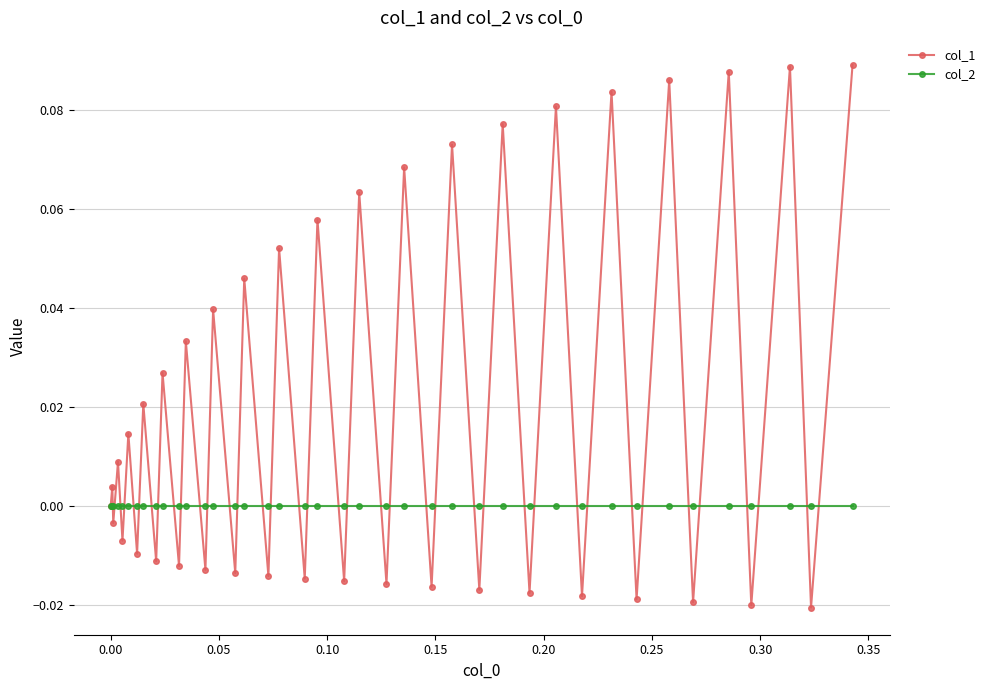

What are all the series names shown in the legend?

col_1, col_2